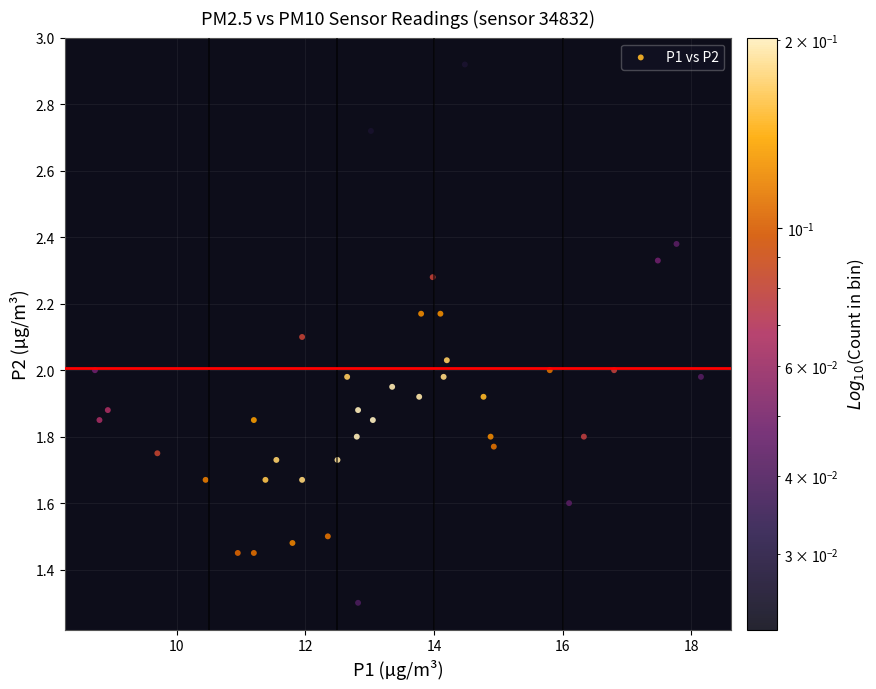

What is the range of X values (max minus min)?

9.4